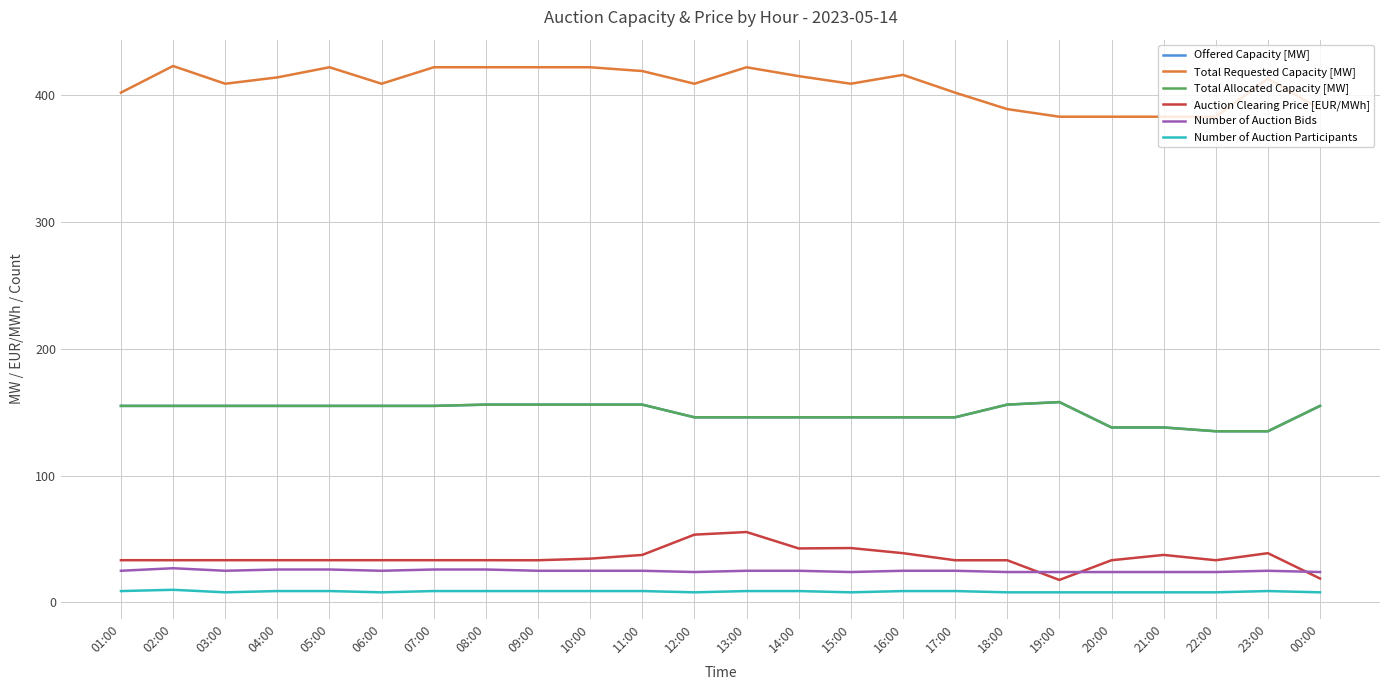

What is the average value of the Number of Auction Bids series?

24.9